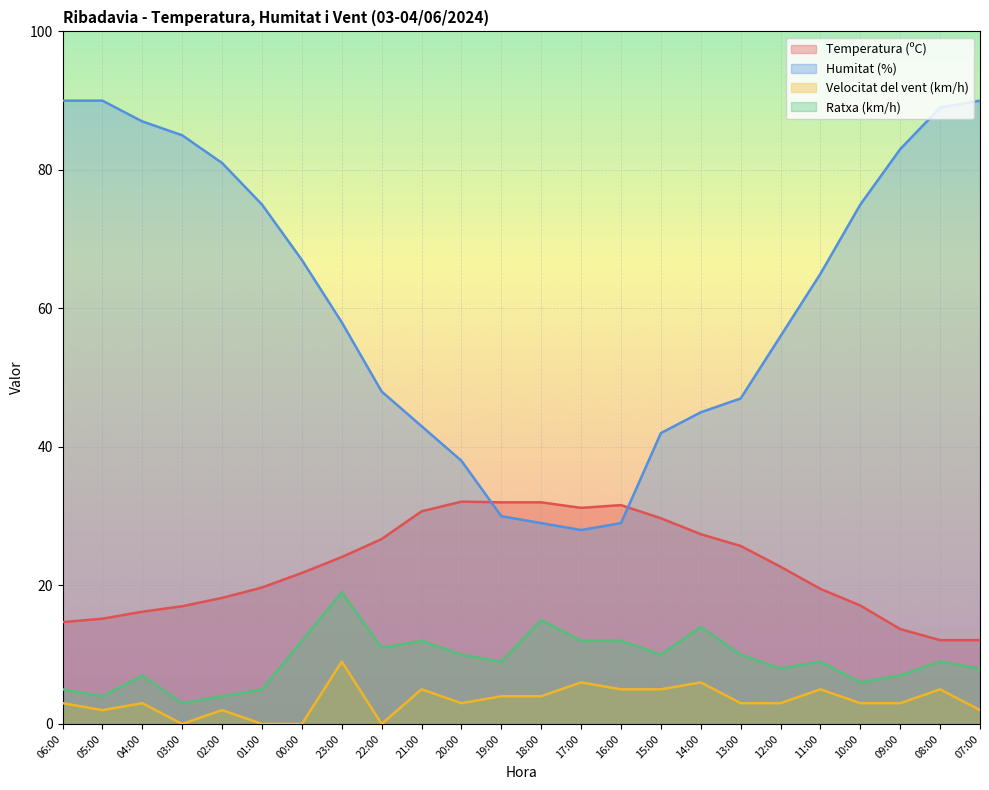

Read the Ratxa (km/h) value at 05:00.

4.0